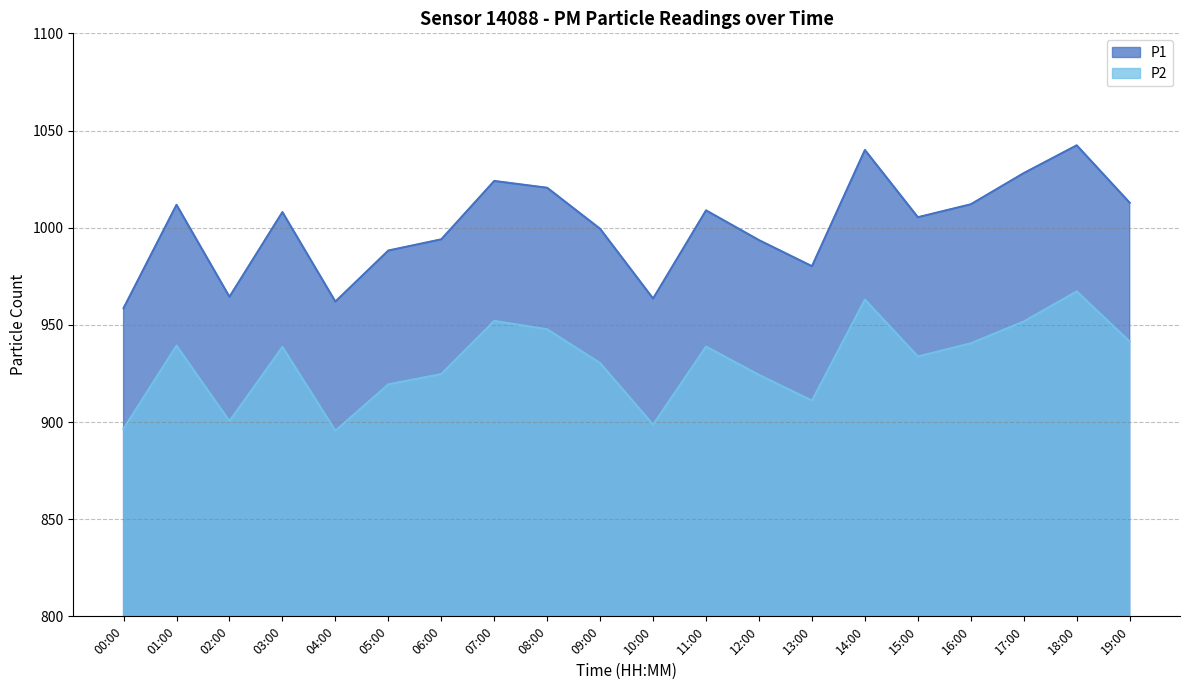

True or false: P2 and P1 cross at least once.

False